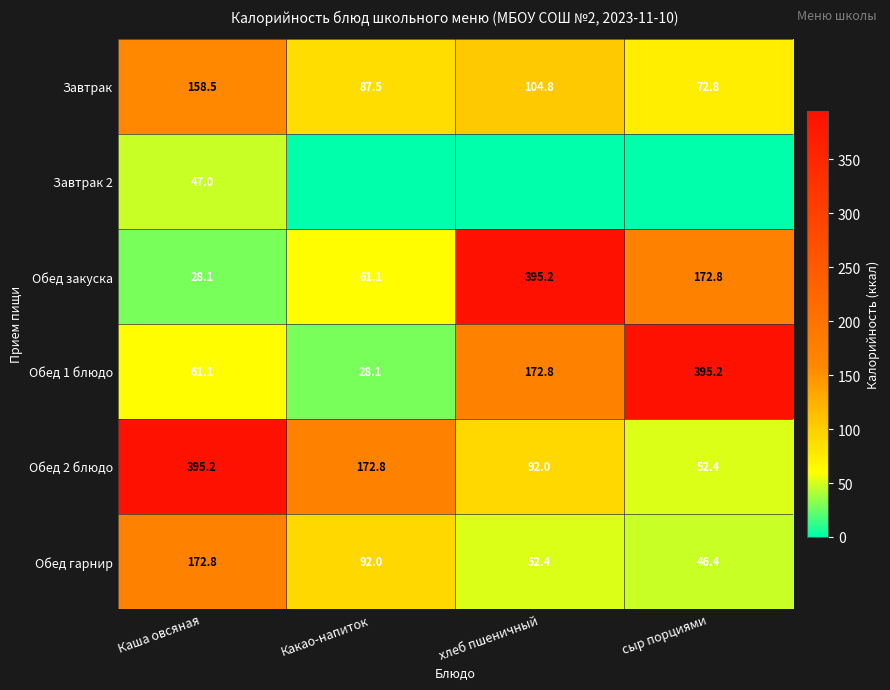

What is the difference between the highest and lowest values at сыр порциями?

395.2